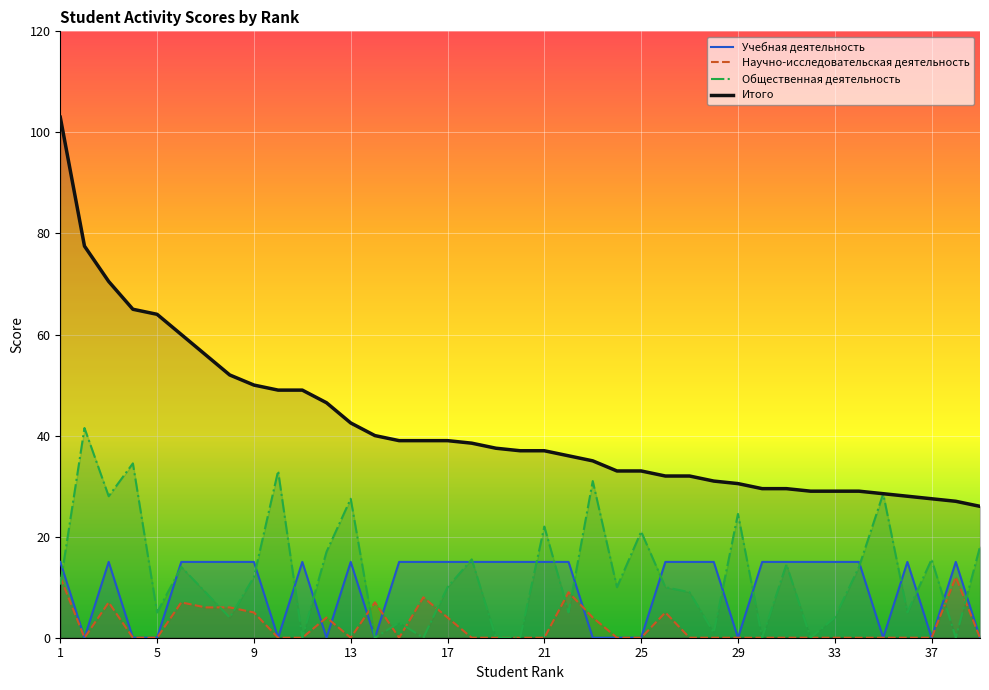

What is the value of the Учебная деятельность point at the 1st from the left?

15.0